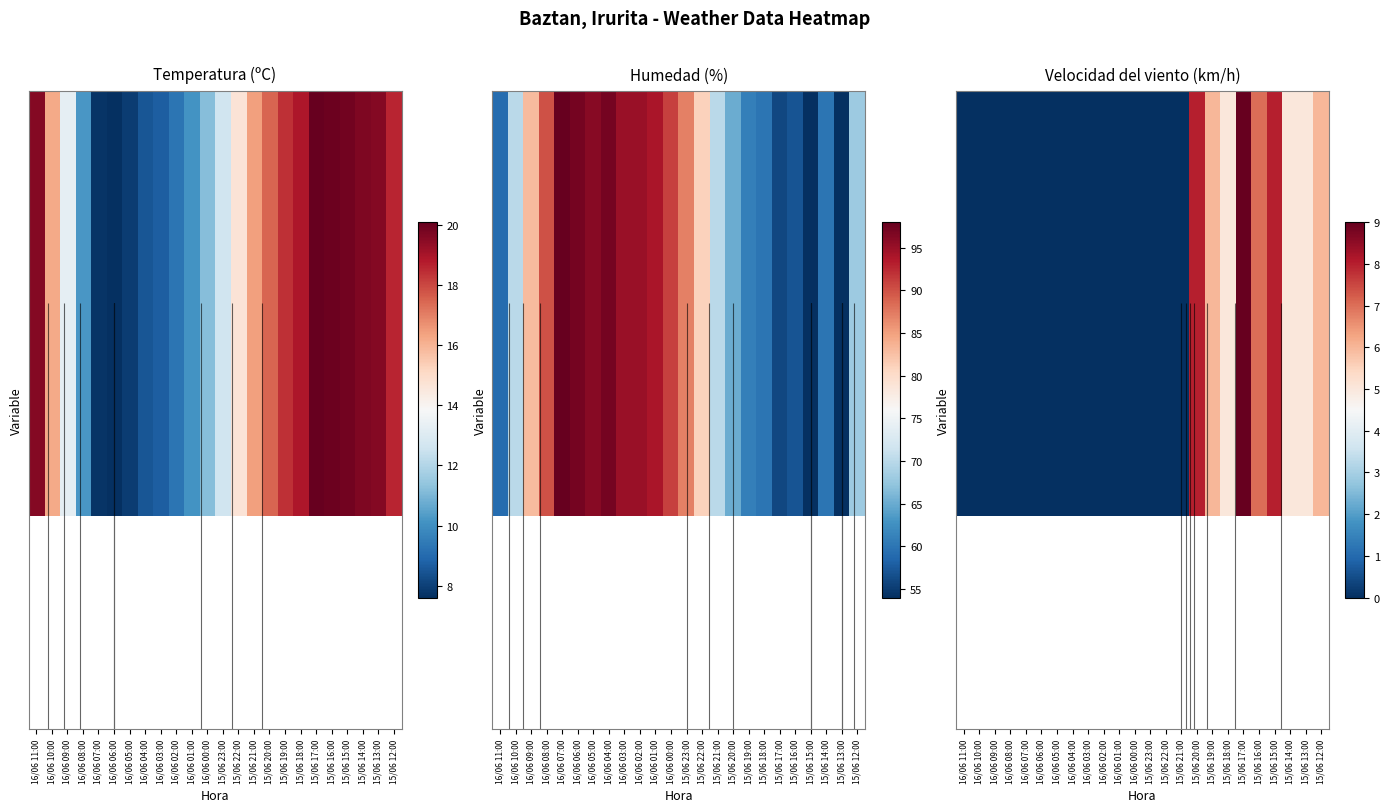

How many distinct data groups are displayed?

1